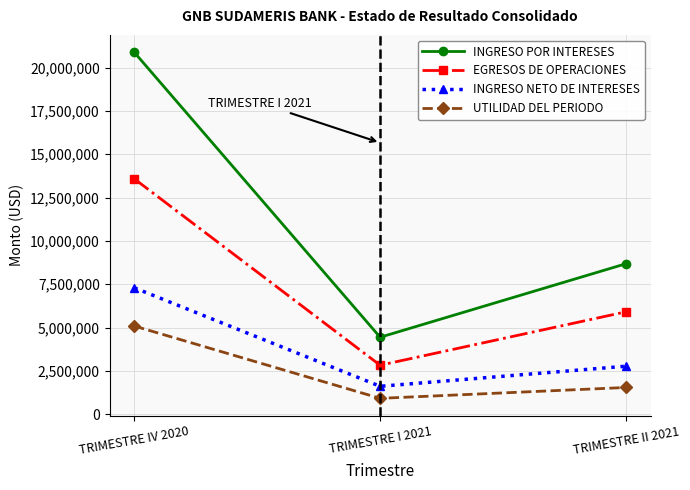

How many data points in UTILIDAD DEL PERIODO are above 1547148?

2